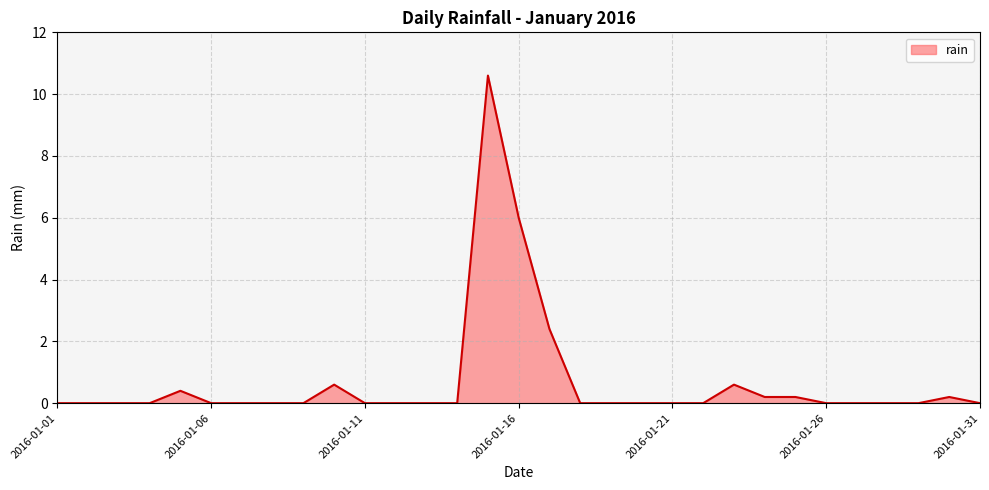

What is the difference between the maximum and minimum values?

10.6